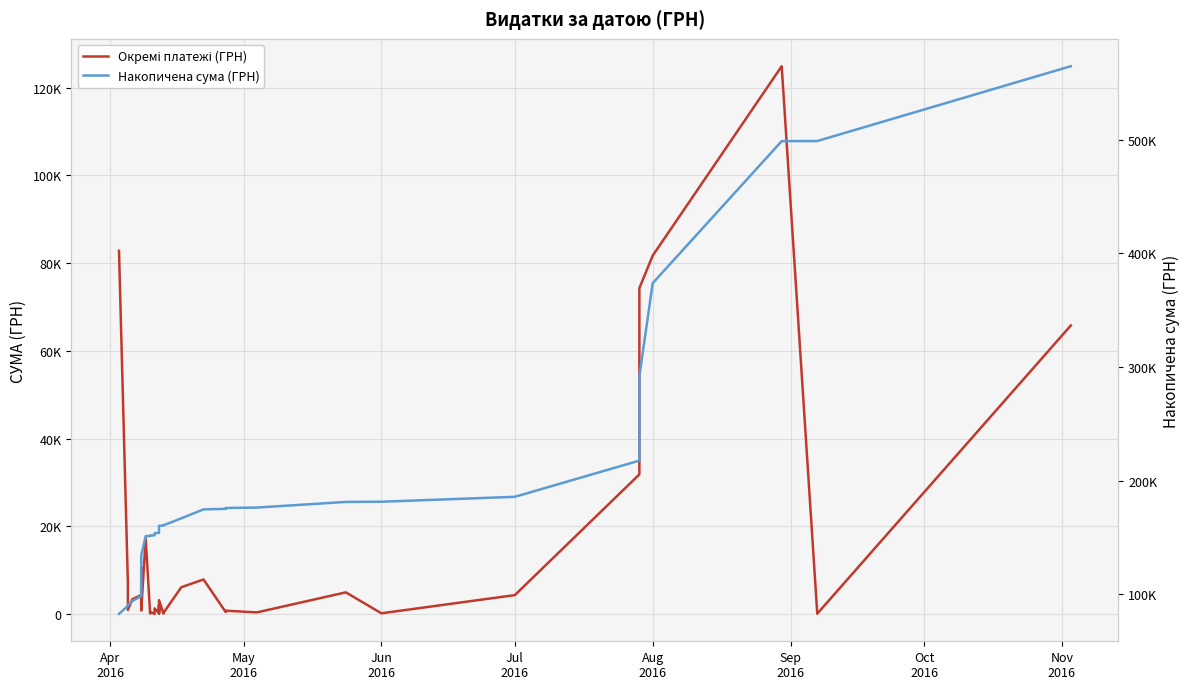

What is the greatest value displayed?

564444.3